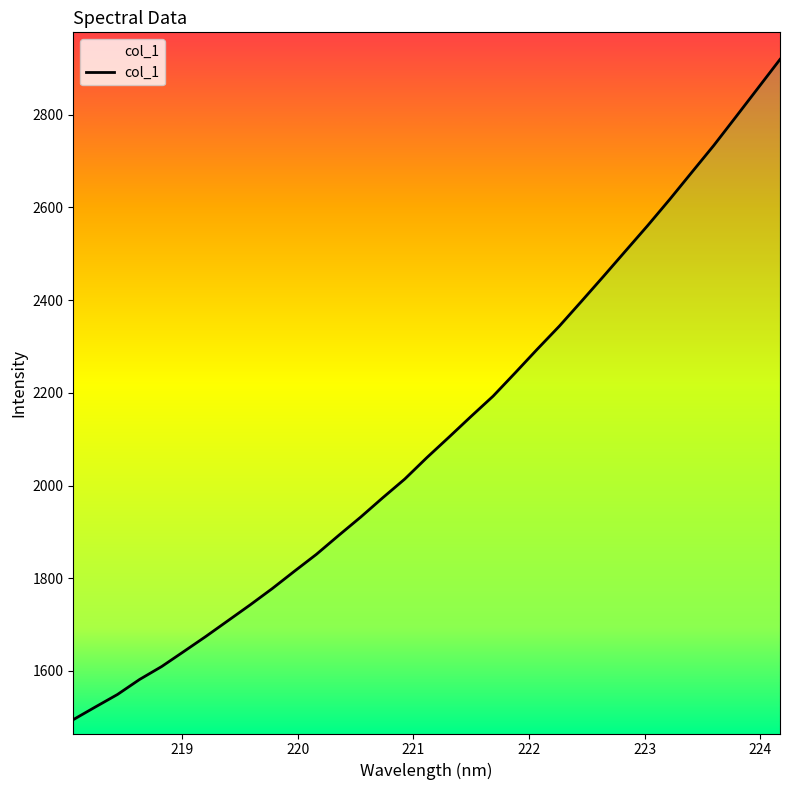

How many distinct data groups are displayed?

1